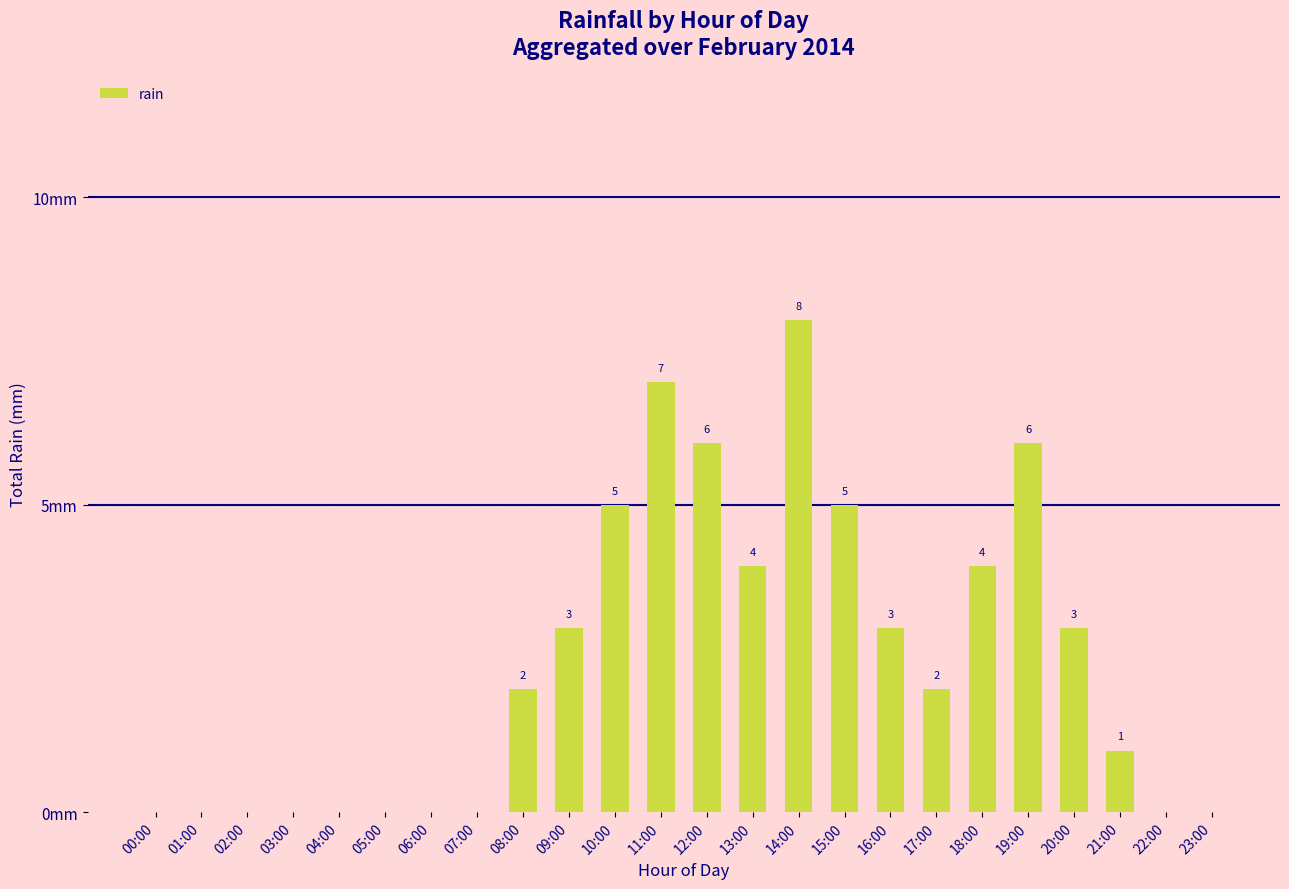

Which label corresponds to the largest value in the chart?

14:00